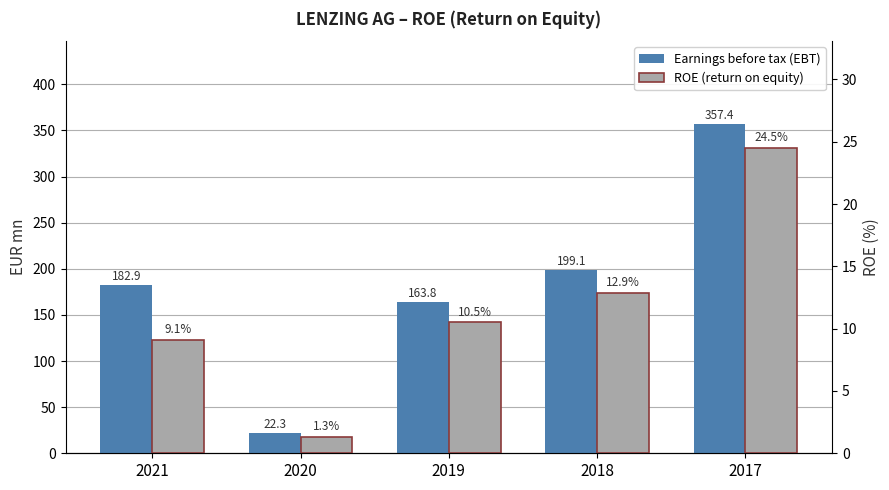

Are the bars horizontal?

No